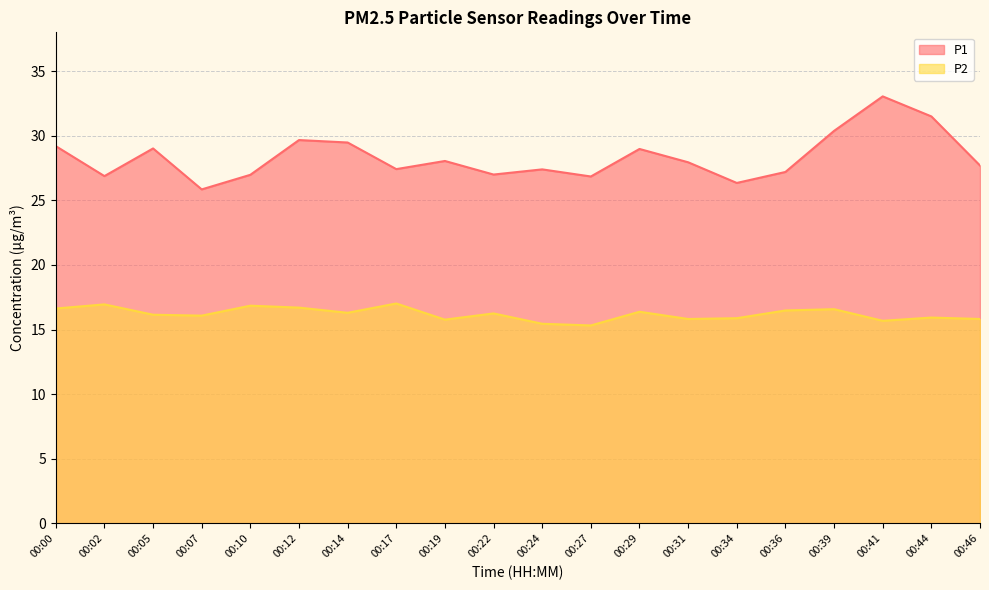

The P1 series shows 27.9 at 00:31. True or false?

True